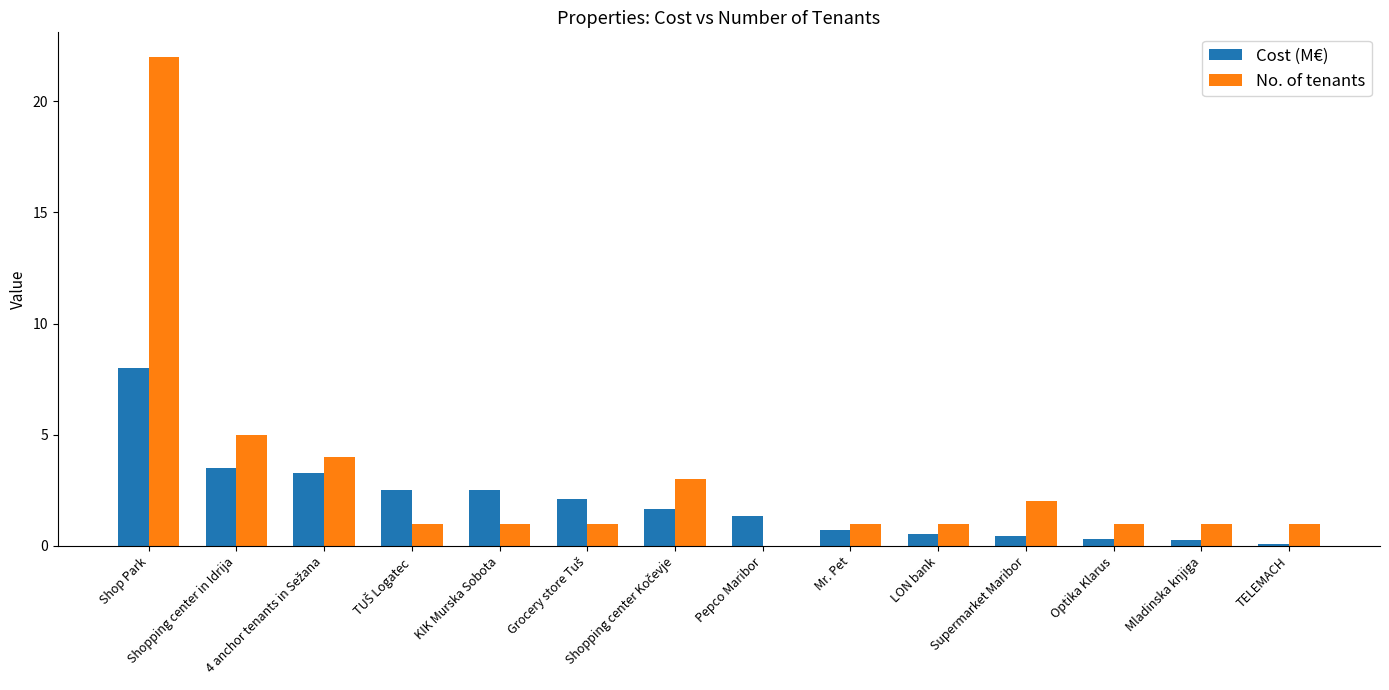

Which series has the widest spread of values?

No. of tenants